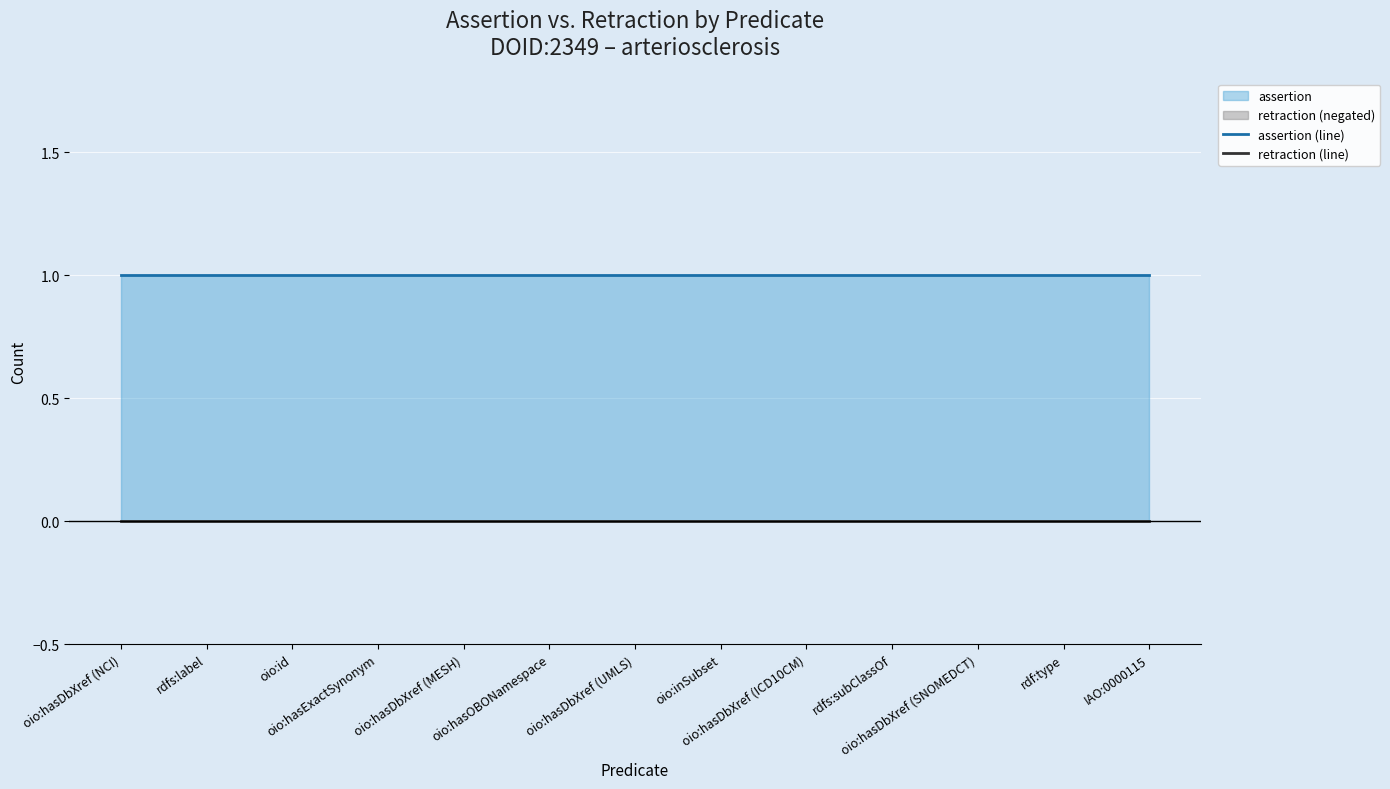

Is it true that assertion (line) equals 0 at oio:hasDbXref (UMLS)?

False